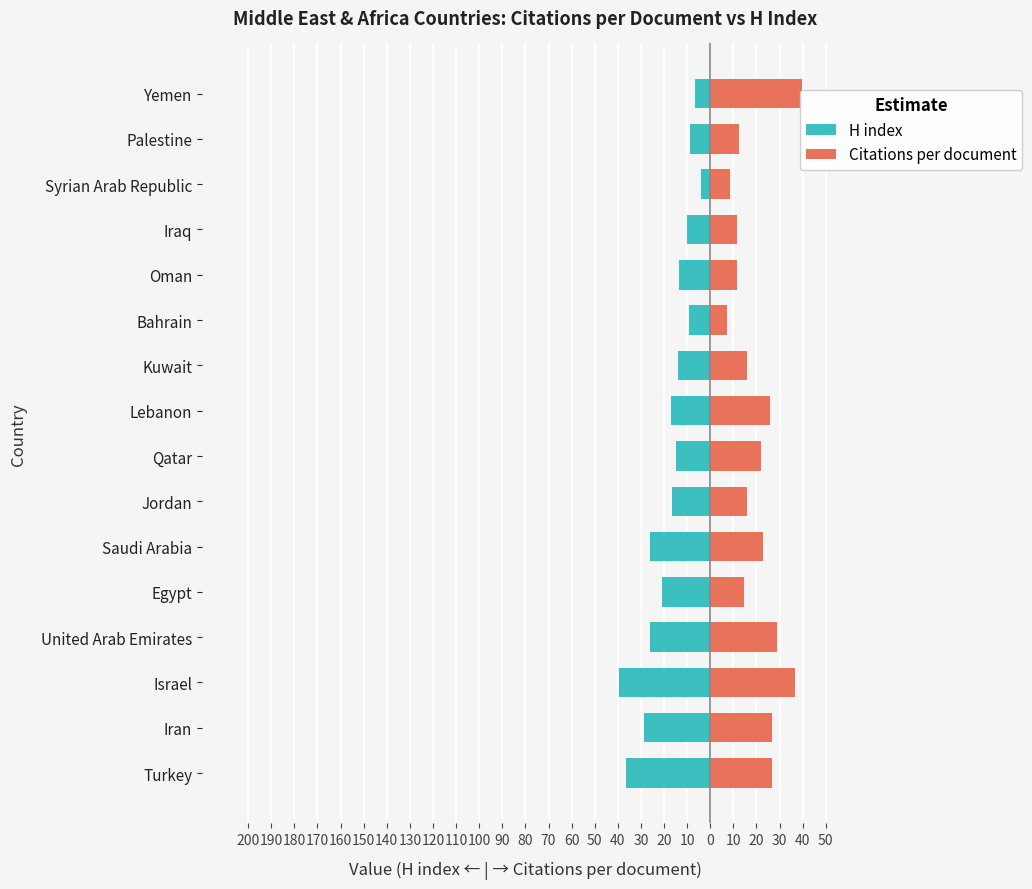

True or false: Citations per document has a value of 18.4 at Turkey.

False